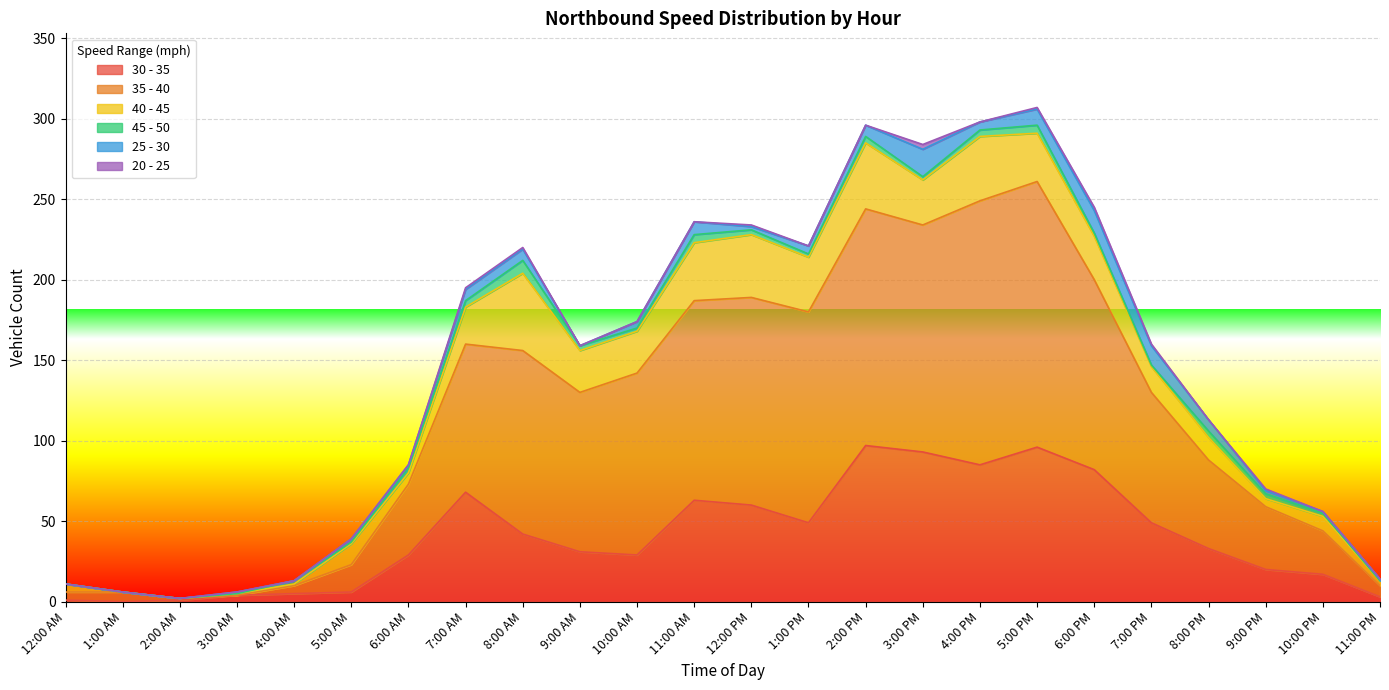

How many lines are shown in the chart?

6